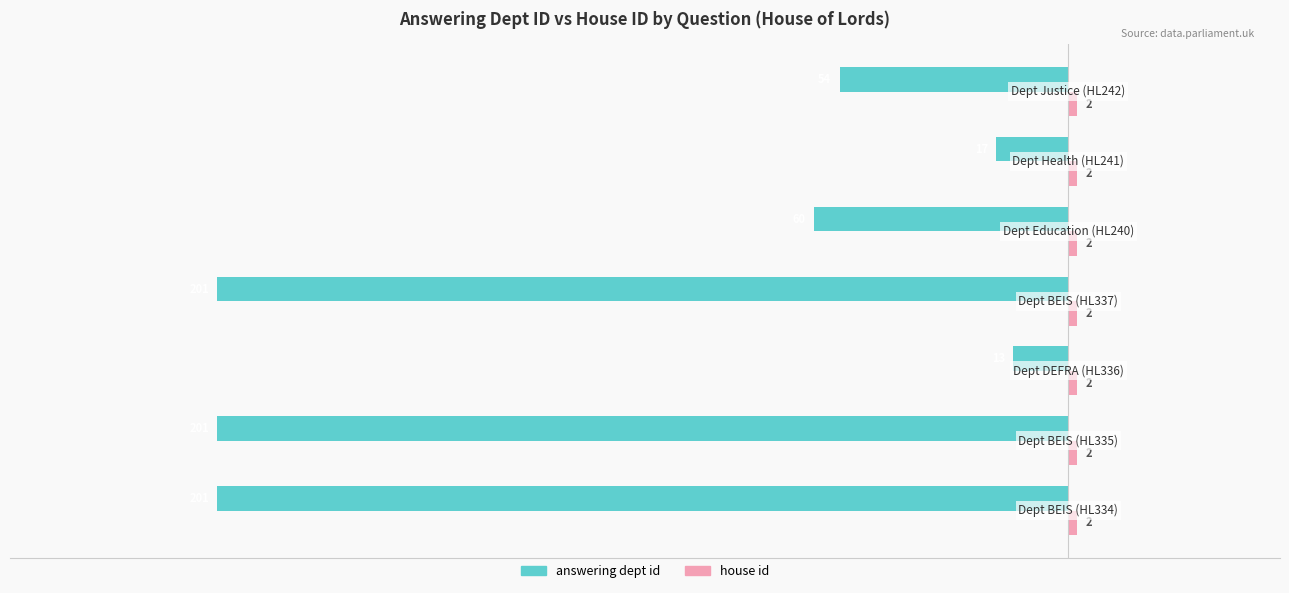

What is the highest value of the answering dept id series?

-13